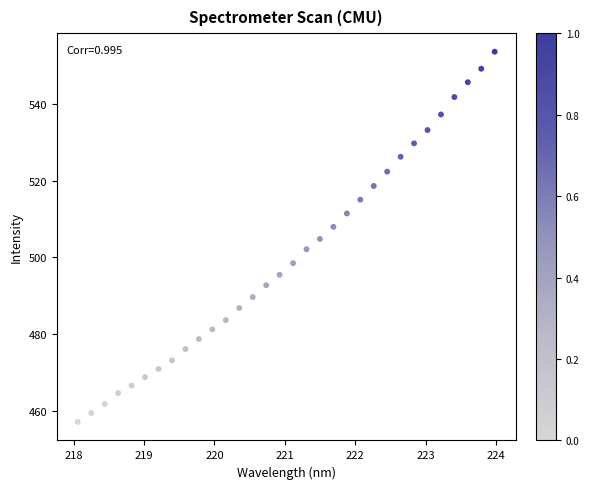

What is the range of X values (max minus min)?

5.9